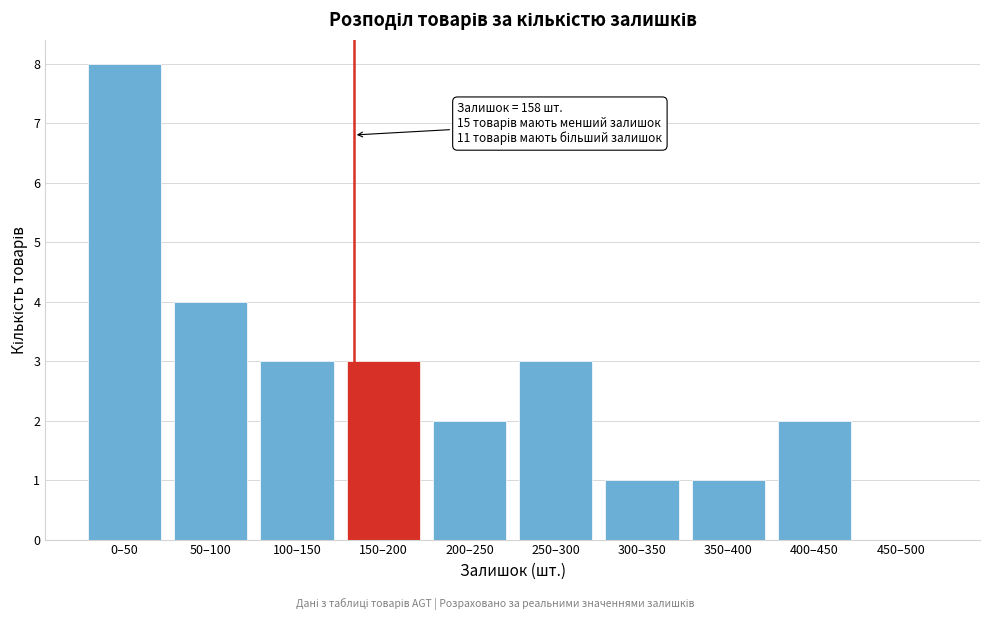

Reading left to right, what are all the values shown in this chart?

0–50=8	50–100=4	100–150=3	150–200=3	200–250=2	250–300=3	300–350=1	350–400=1	400–450=2	450–500=0